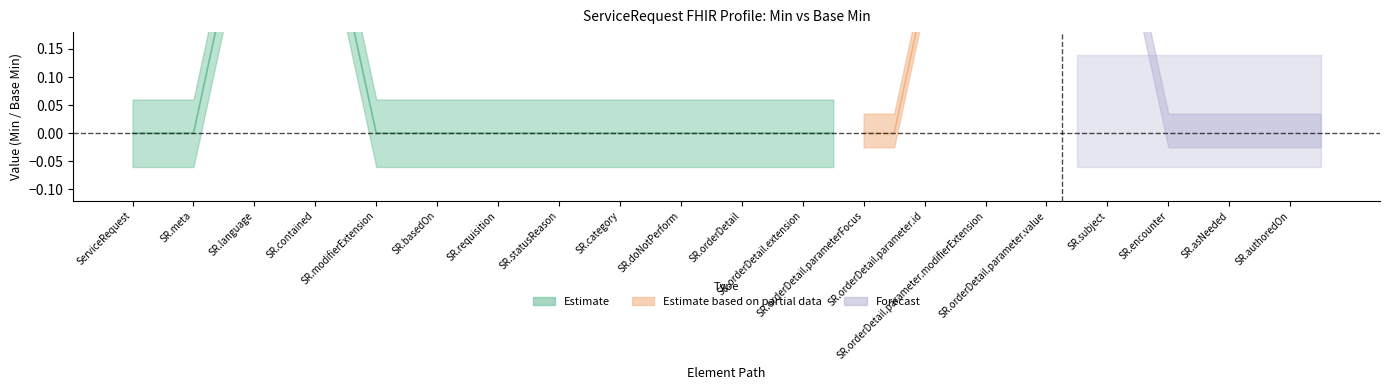

True or false: Min and Base Min intersect in this chart.

False